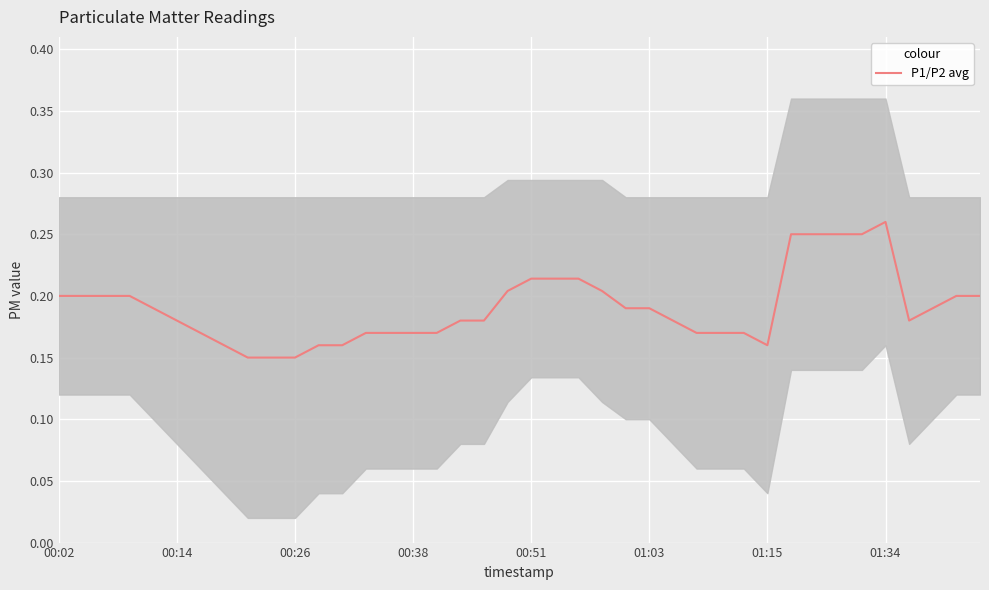

How many lines are shown in the chart?

1